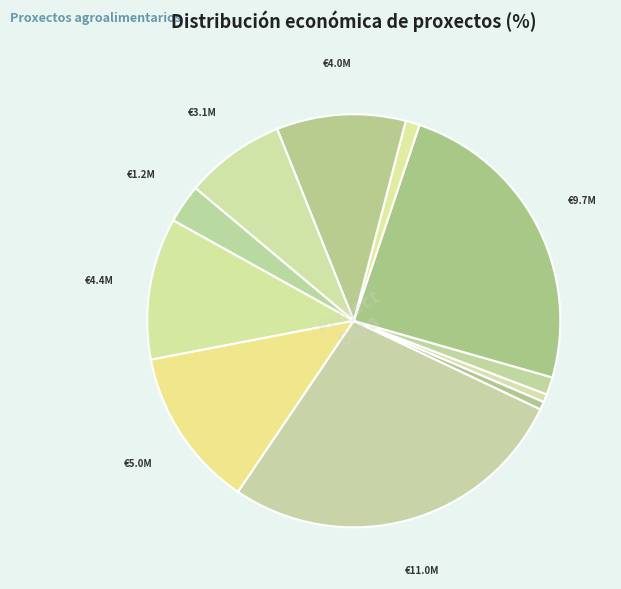

How many slices are in this pie chart?

11